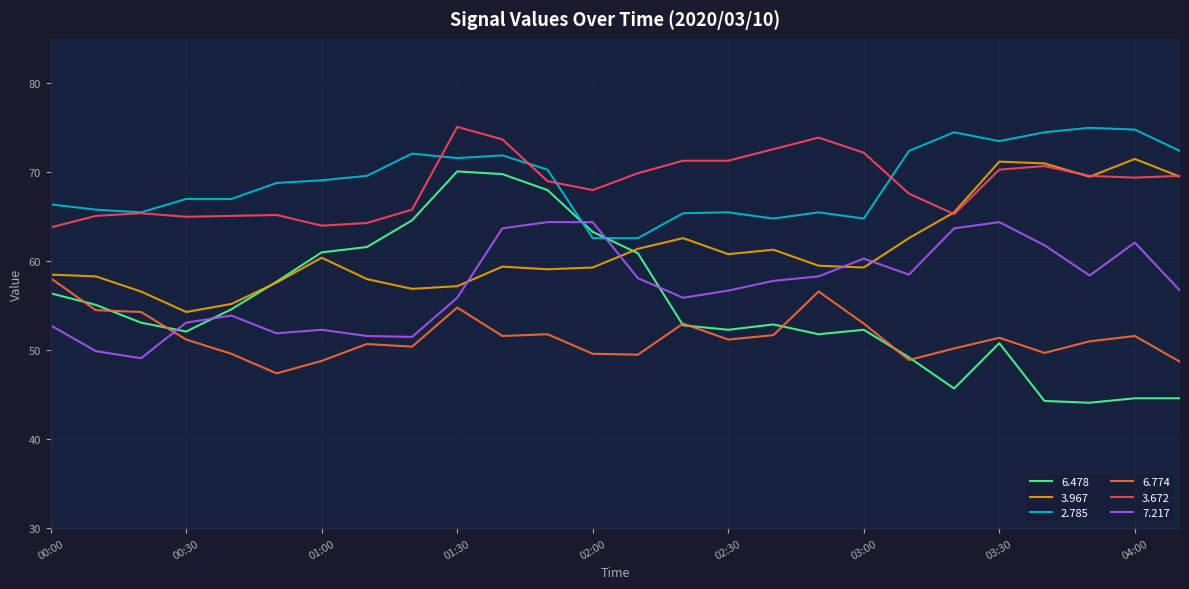

Which series has the widest spread of values?

6.478